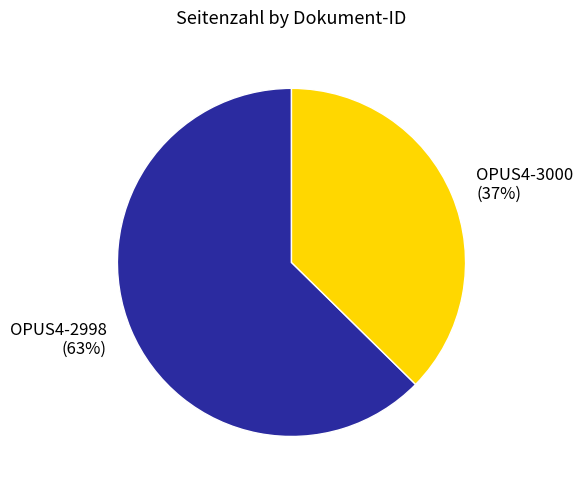

Rank the categories by value from highest to lowest.

OPUS4-2998, OPUS4-3000